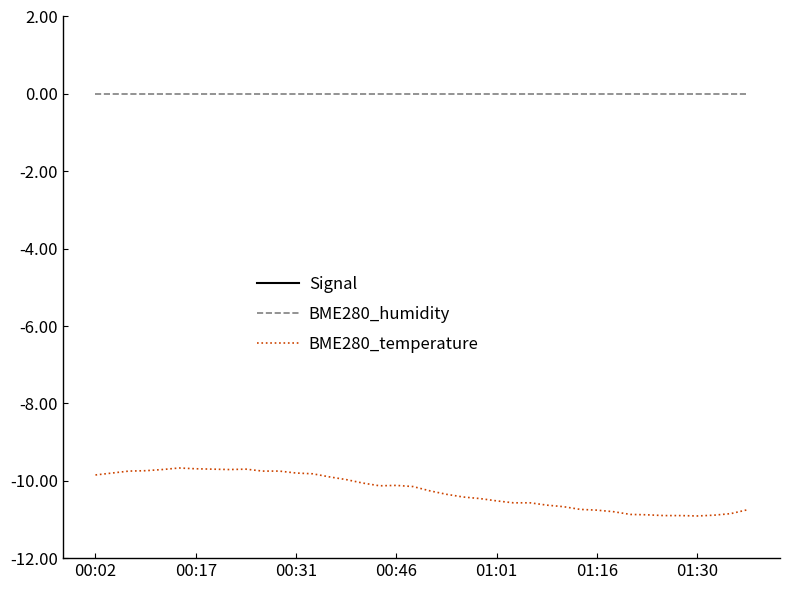

At how many categories does at least one series exceed -2?

40